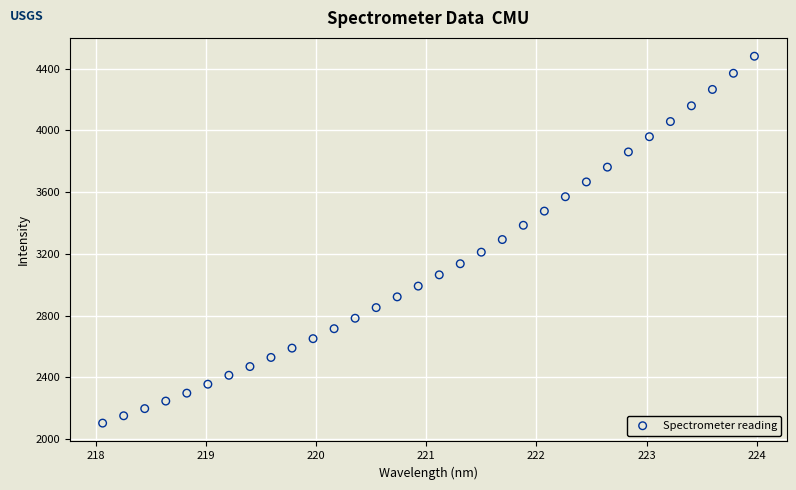

What is the range of X values (max minus min)?

5.9